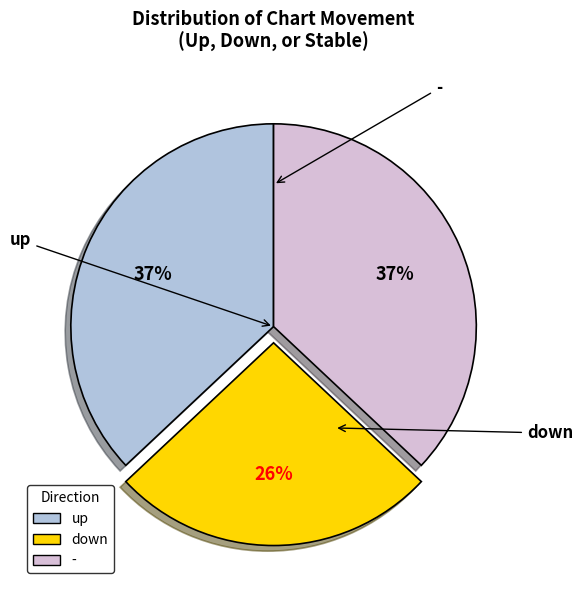

How many slices are in this pie chart?

3